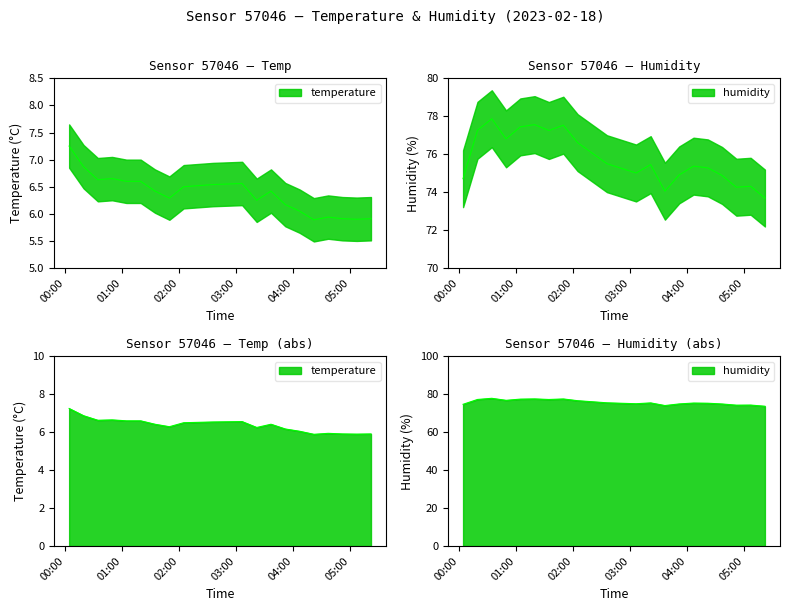

Which category has the highest value in the temperature series?

00:03